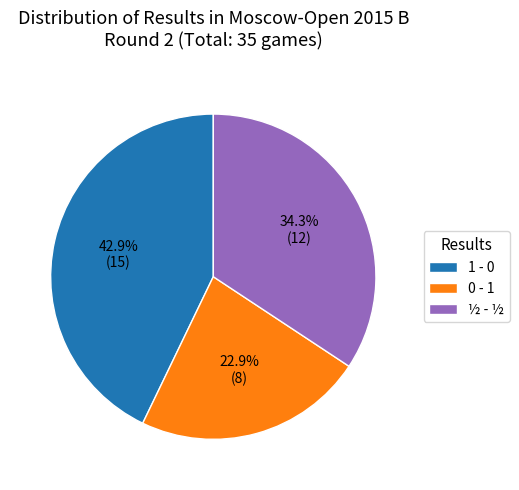

Which has a higher value, 0 - 1 or ½ - ½?

½ - ½